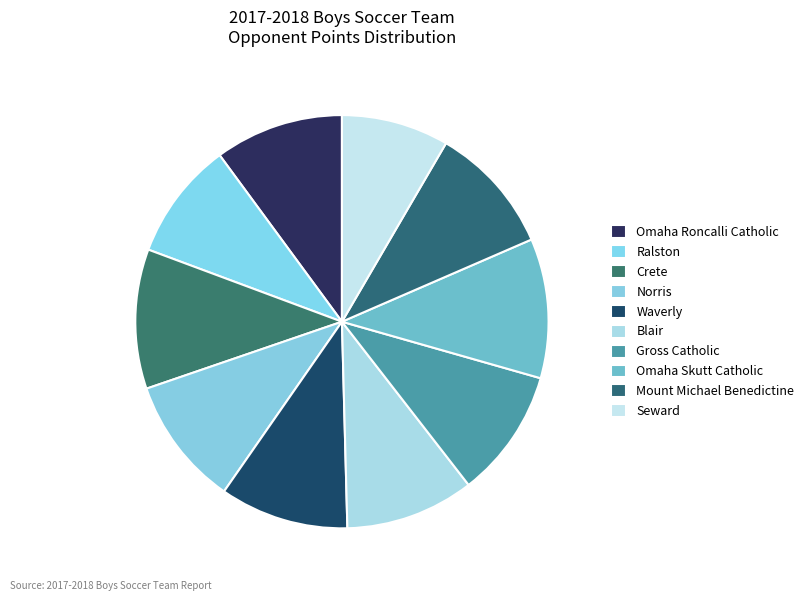

The Gross Catholic slice represents 10% of the pie. True or false?

True